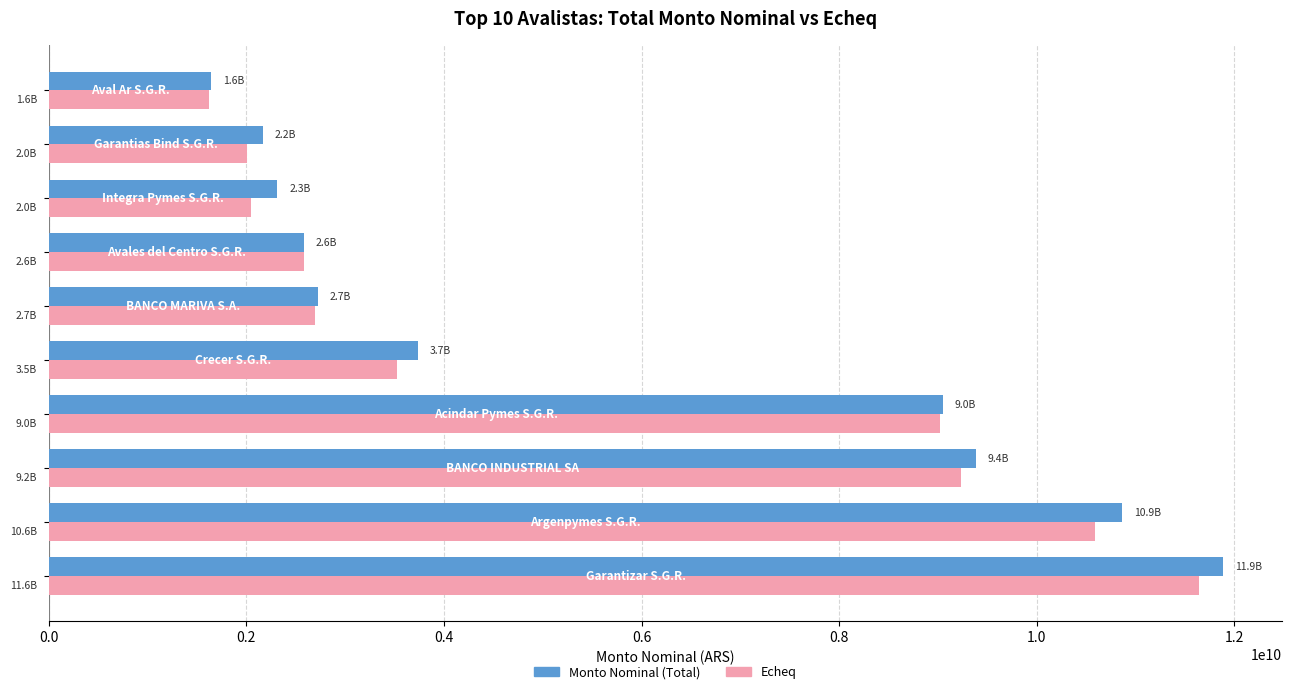

At how many categories does at least one series exceed 7252045274?

4